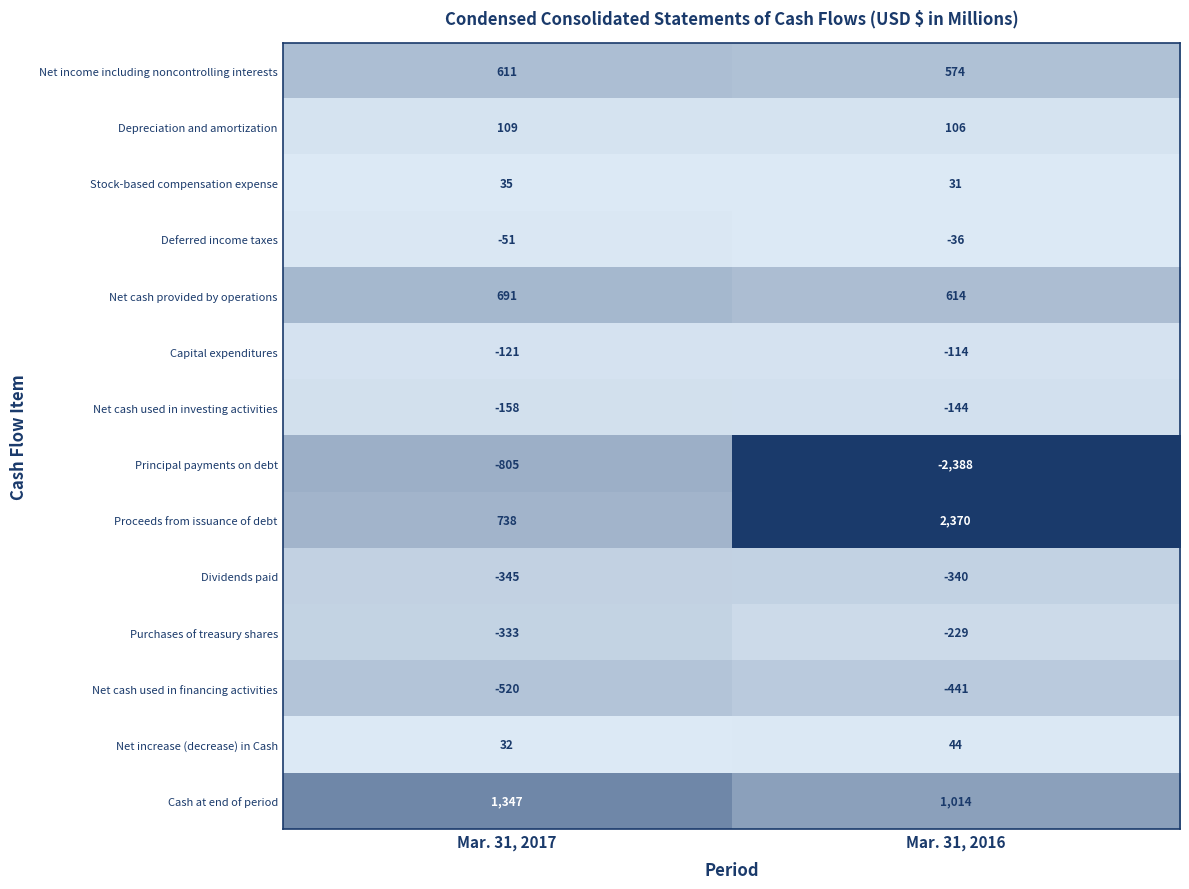

How many categories are shown in the chart?

2